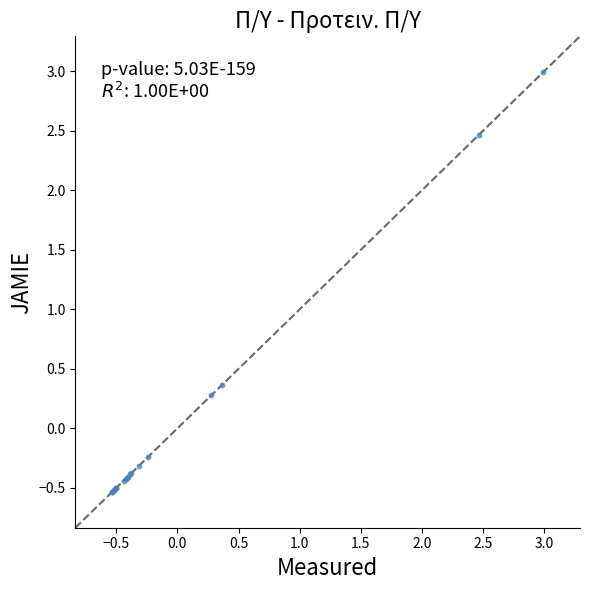

What Y value in the scatter plot is closest to 1?

0.4